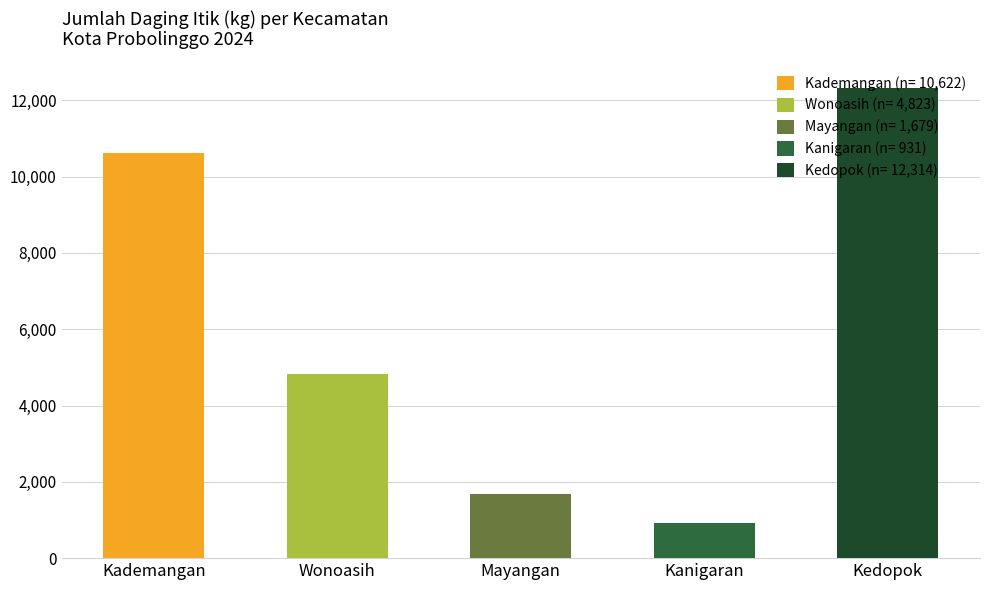

Read the value at Wonoasih.

4823